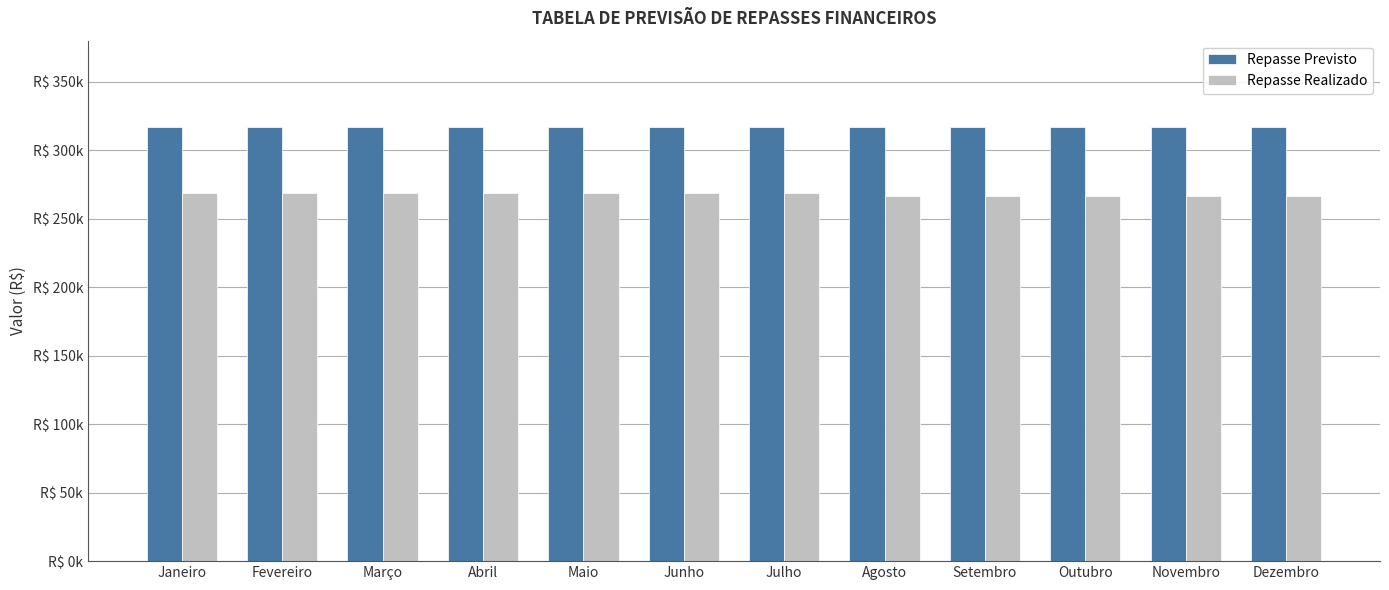

Does the chart contain stacked bars?

No